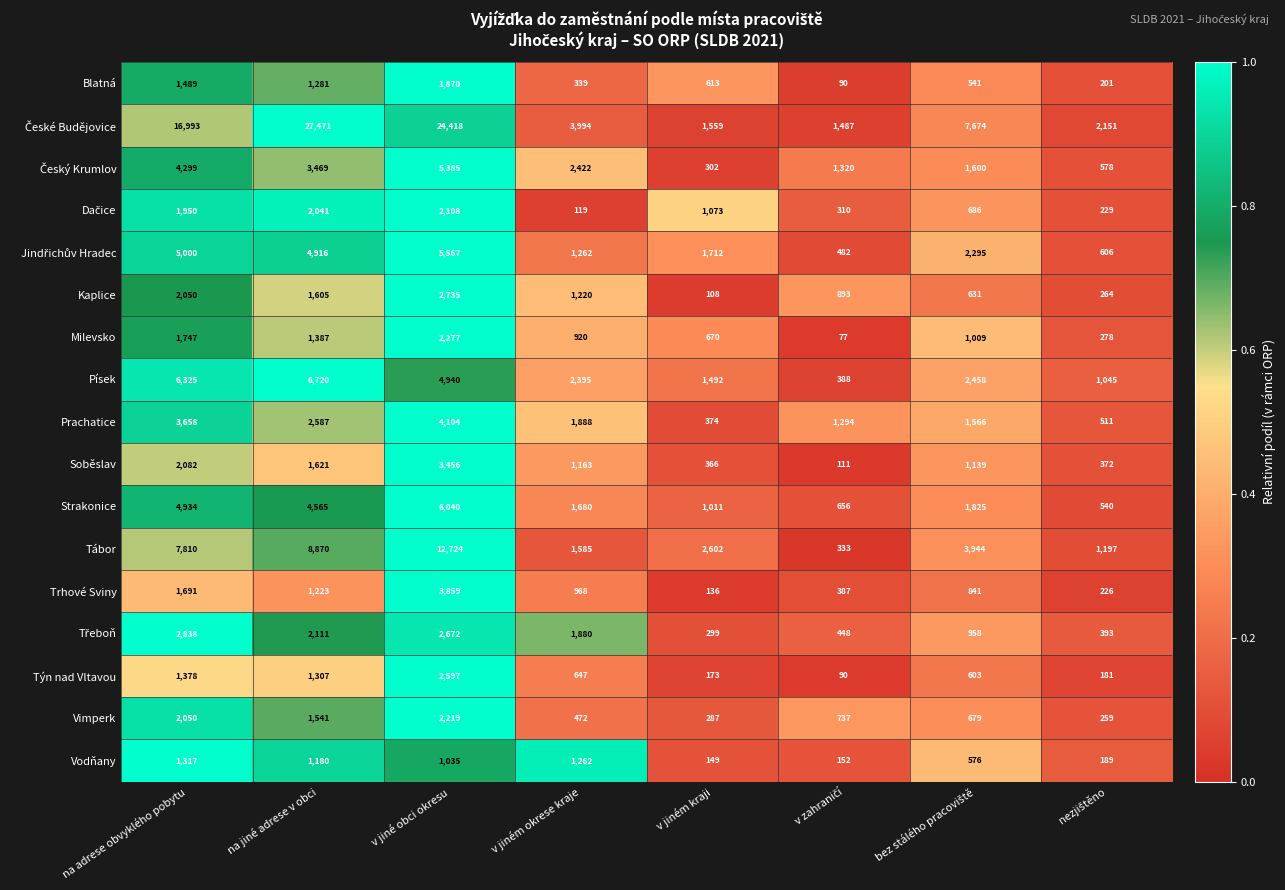

The value of Soběslav at v jiném kraji is 248. True or false?

False